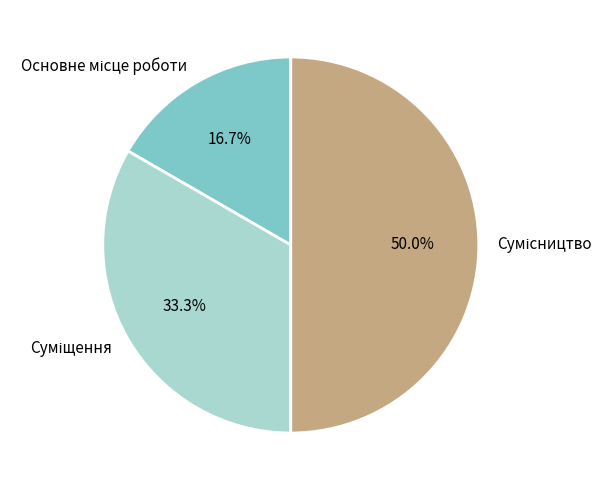

Is there any slice that represents more than half of the pie?

No